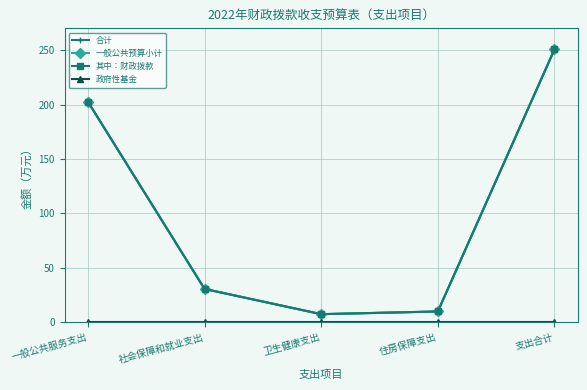

Which series has the largest total across all categories?

合计